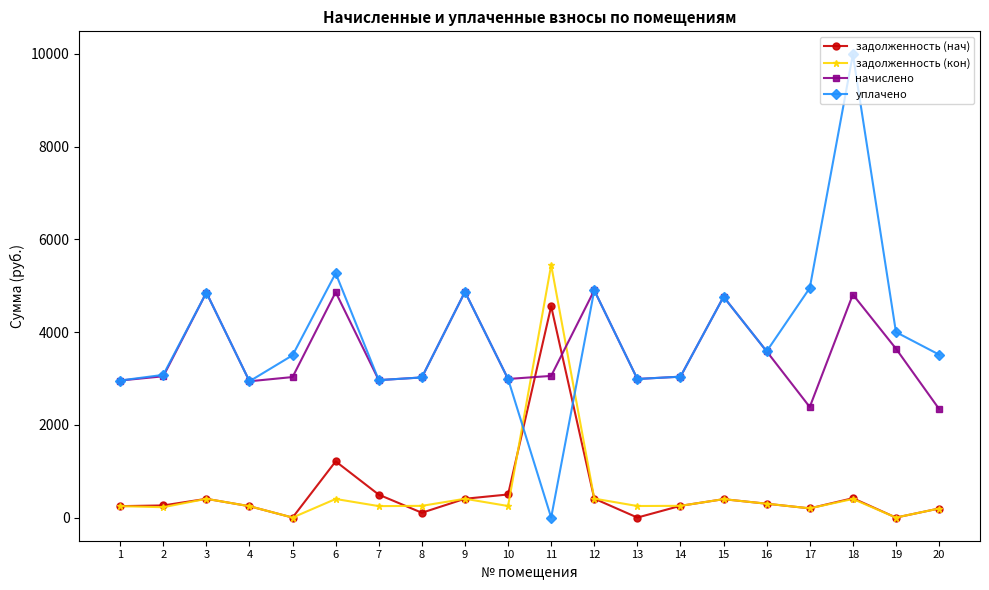

Between which two adjacent categories do начислено and задолженность (кон) first intersect?

10 and 11